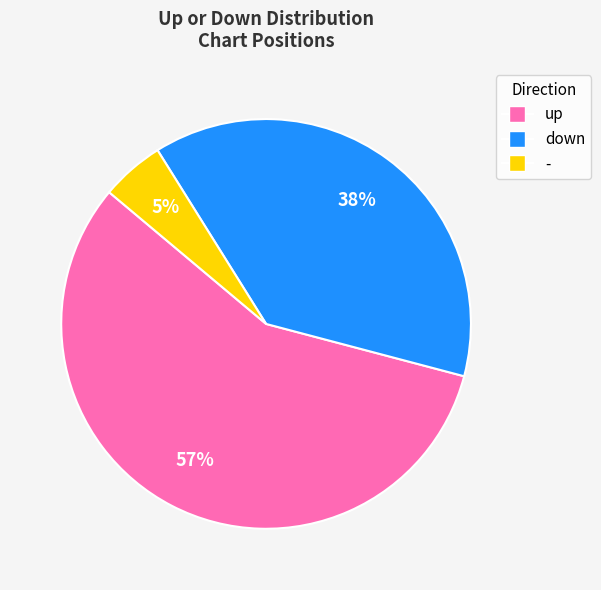

To the nearest percent, what is the average slice percentage?

33%